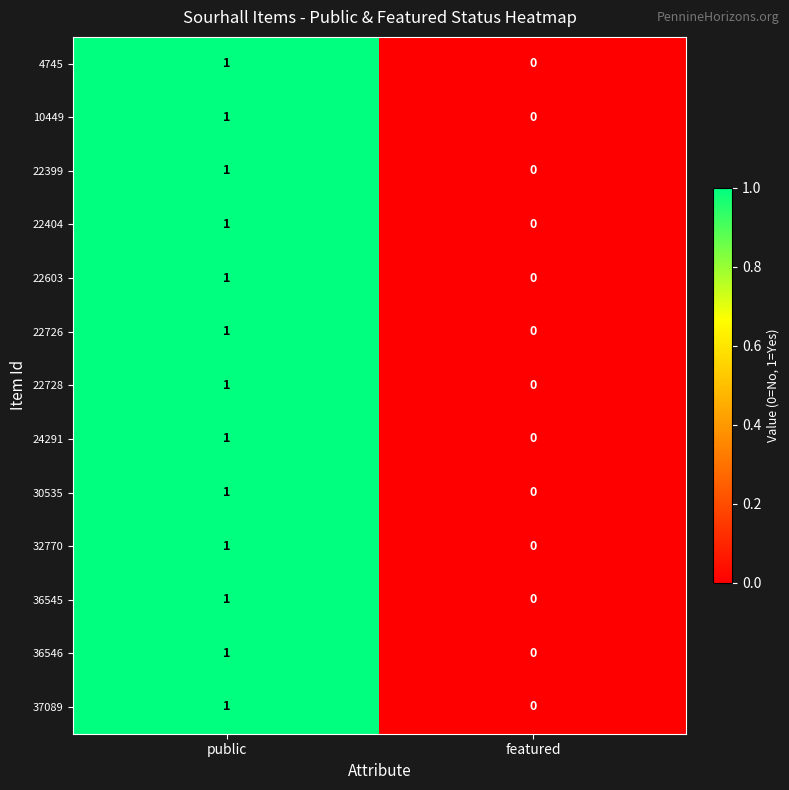

Which category has the highest value in the 22603 series?

public